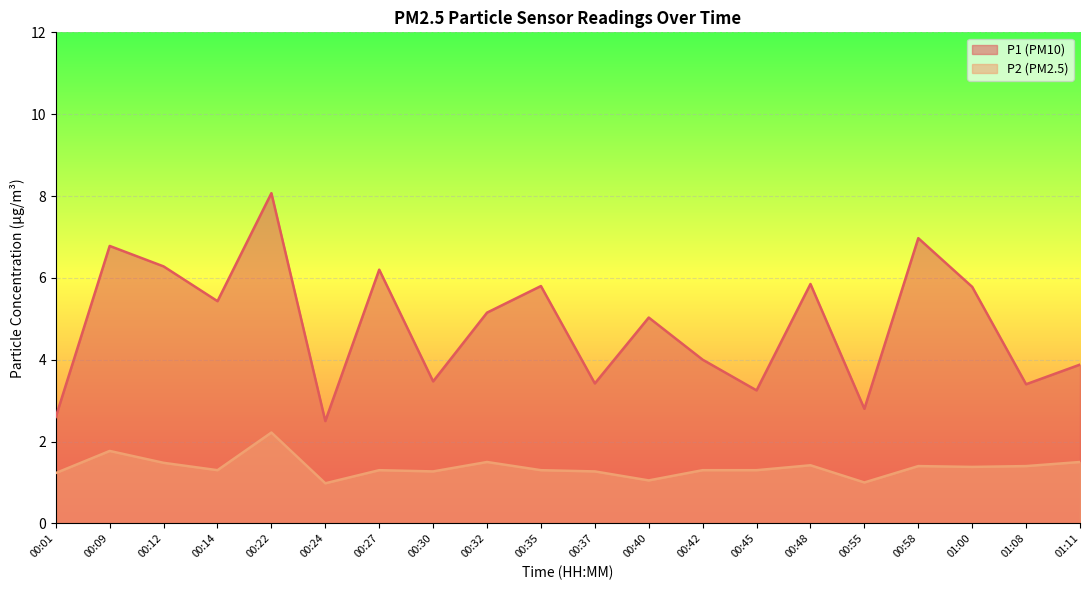

Which series changed the most between 00:30 and 00:58?

P1